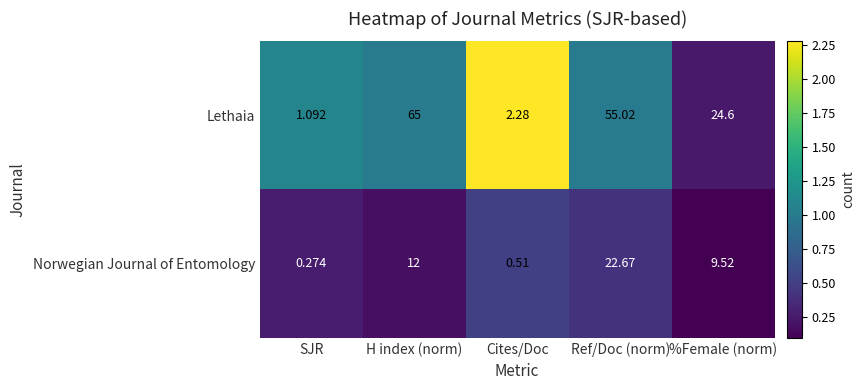

Between H index (norm) and Ref/Doc (norm), which series saw the biggest shift?

Norwegian Journal of Entomology